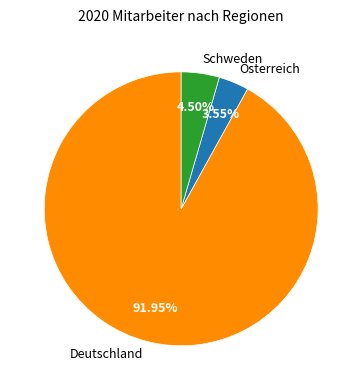

How many segments does this pie chart have?

3